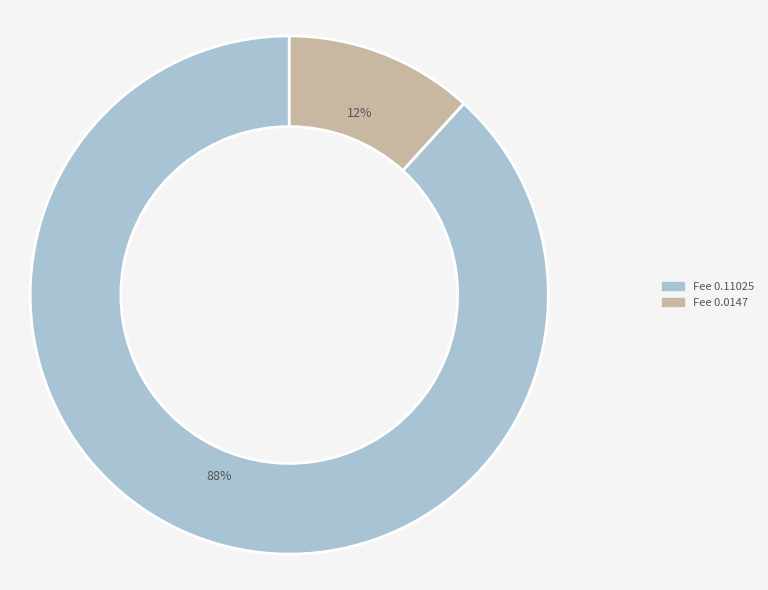

Is Fee 0.0147 the majority of the pie?

No